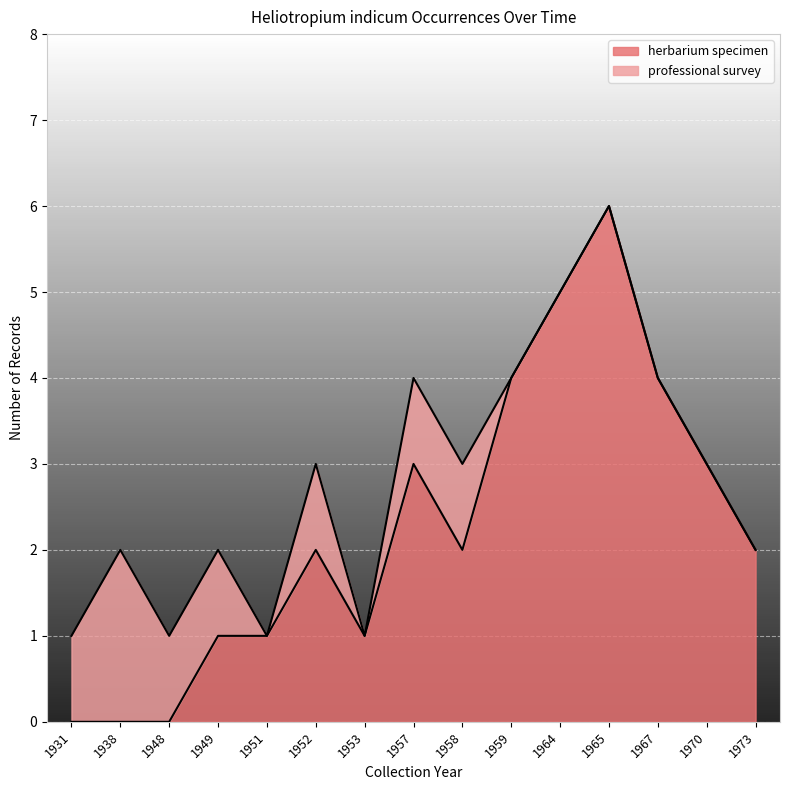

Approximately how many times larger is the value at 1953 compared to 1957?

0.3